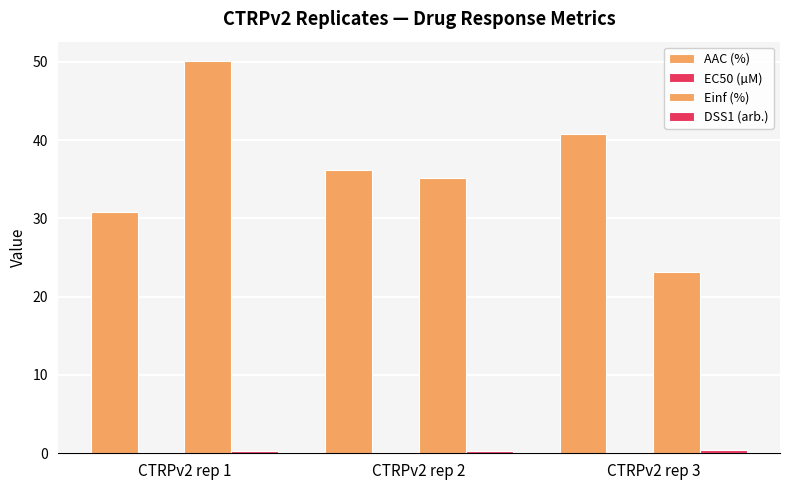

How many categories are shown in the chart?

3